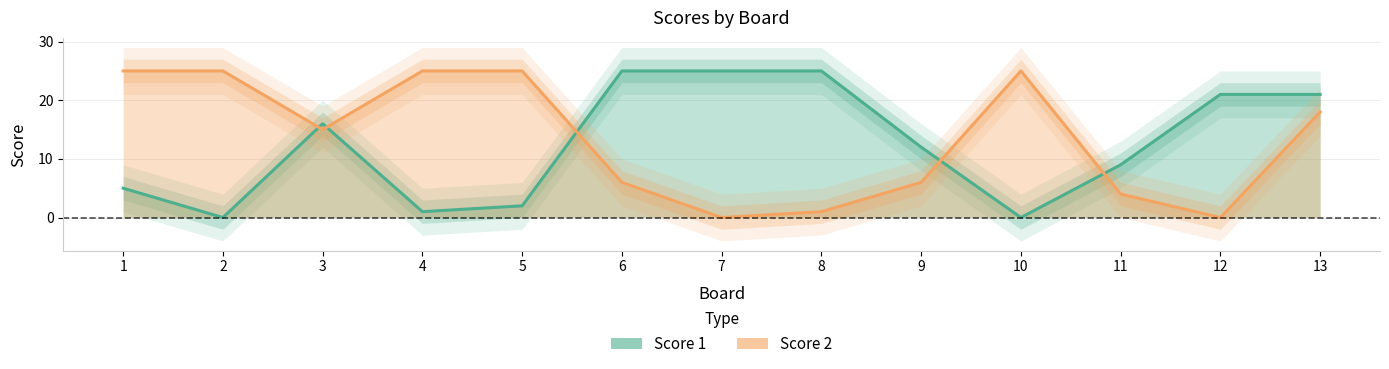

Where is the first local maximum for Score 1?

3